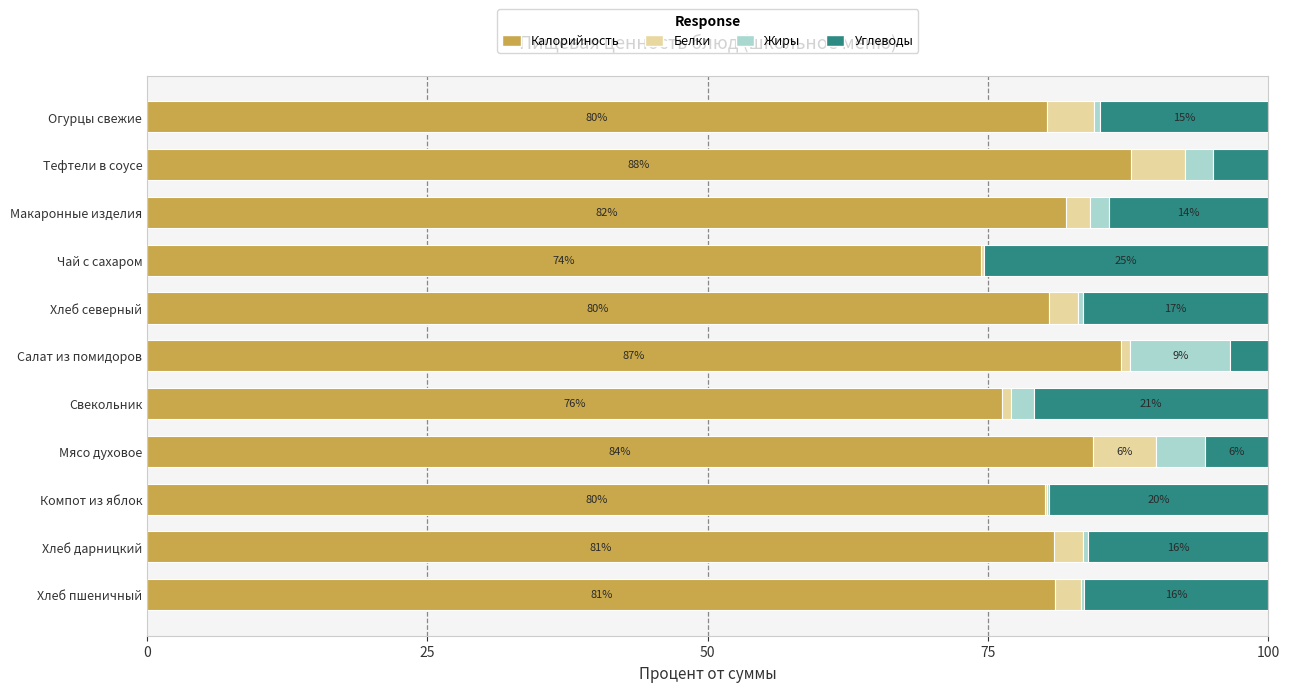

What is the highest value of the Калорийность series?

87.7